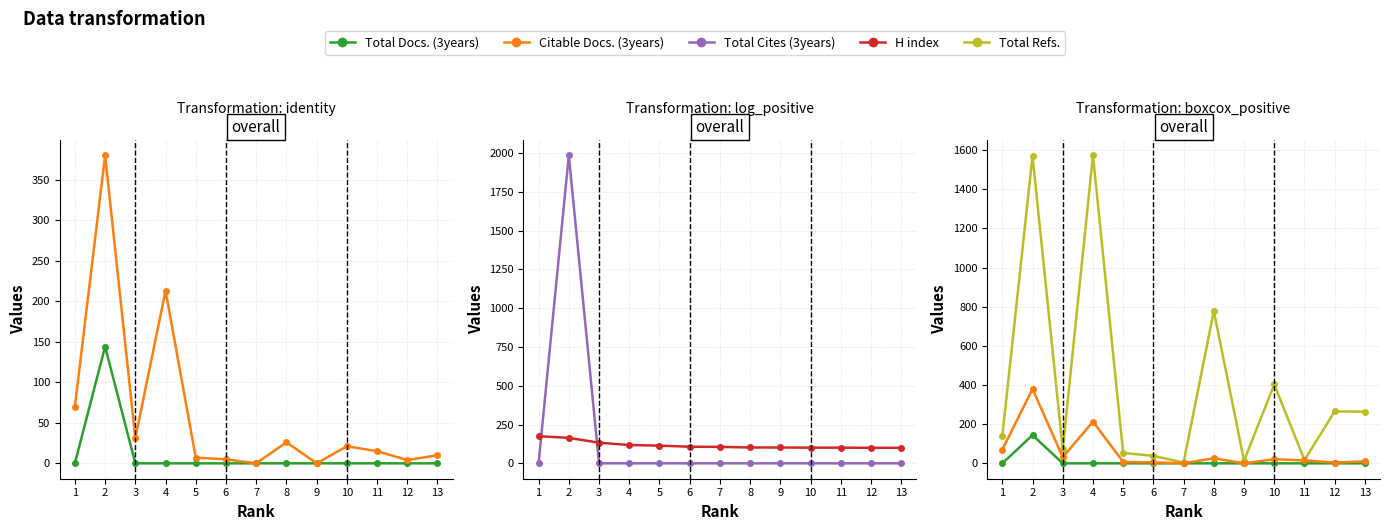

The value of Total Refs. at 3 is 39. True or false?

False